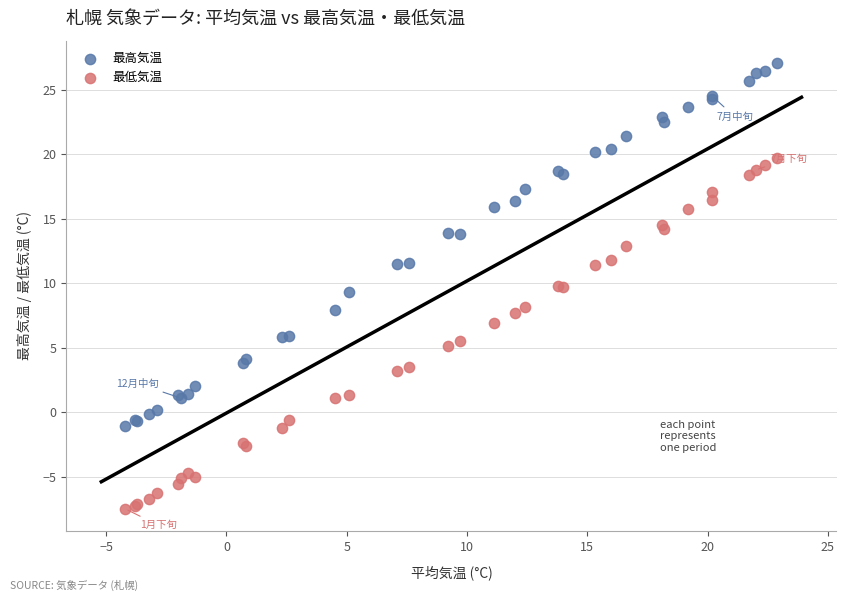

What are all the series names shown in the legend?

最高気温, 最低気温